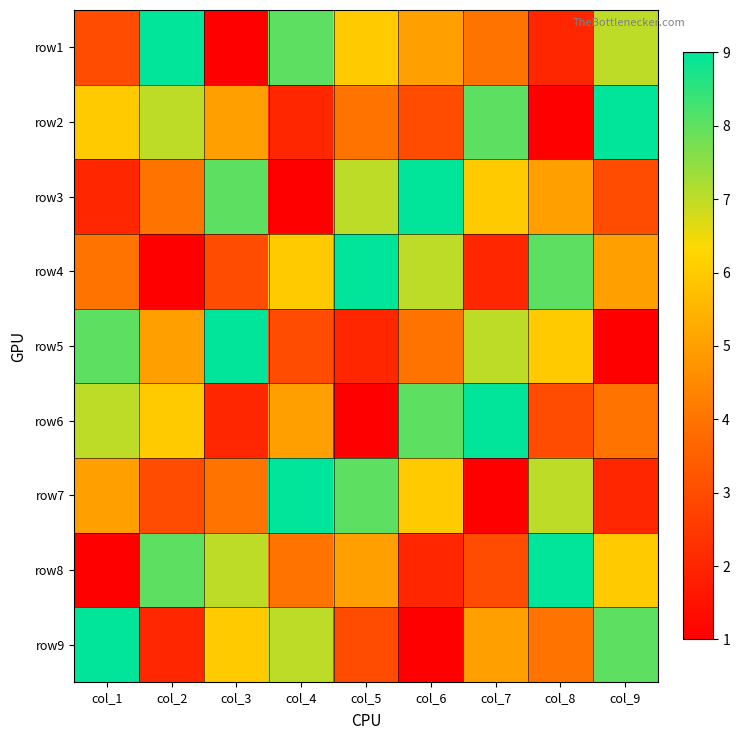

What is the total value across all series at col_4?

45